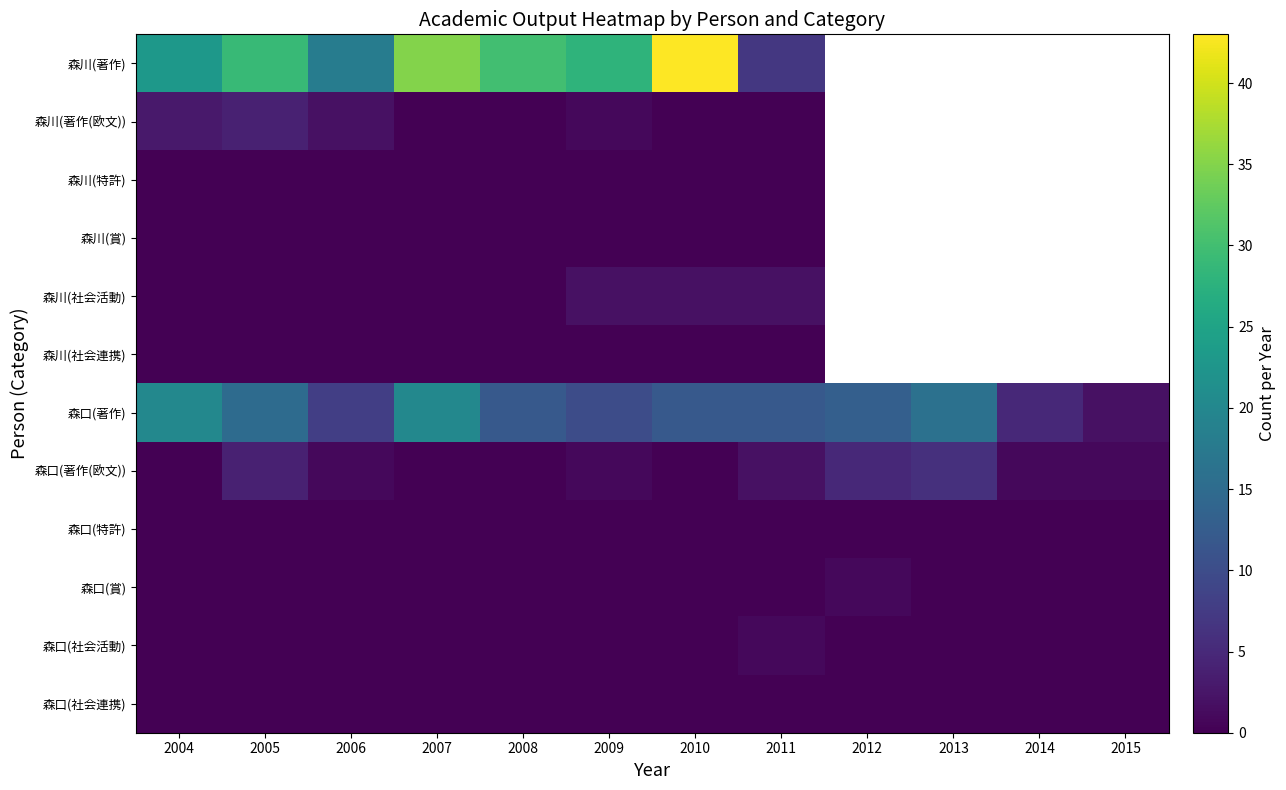

Between 2015 and 2006, which is larger?

2006